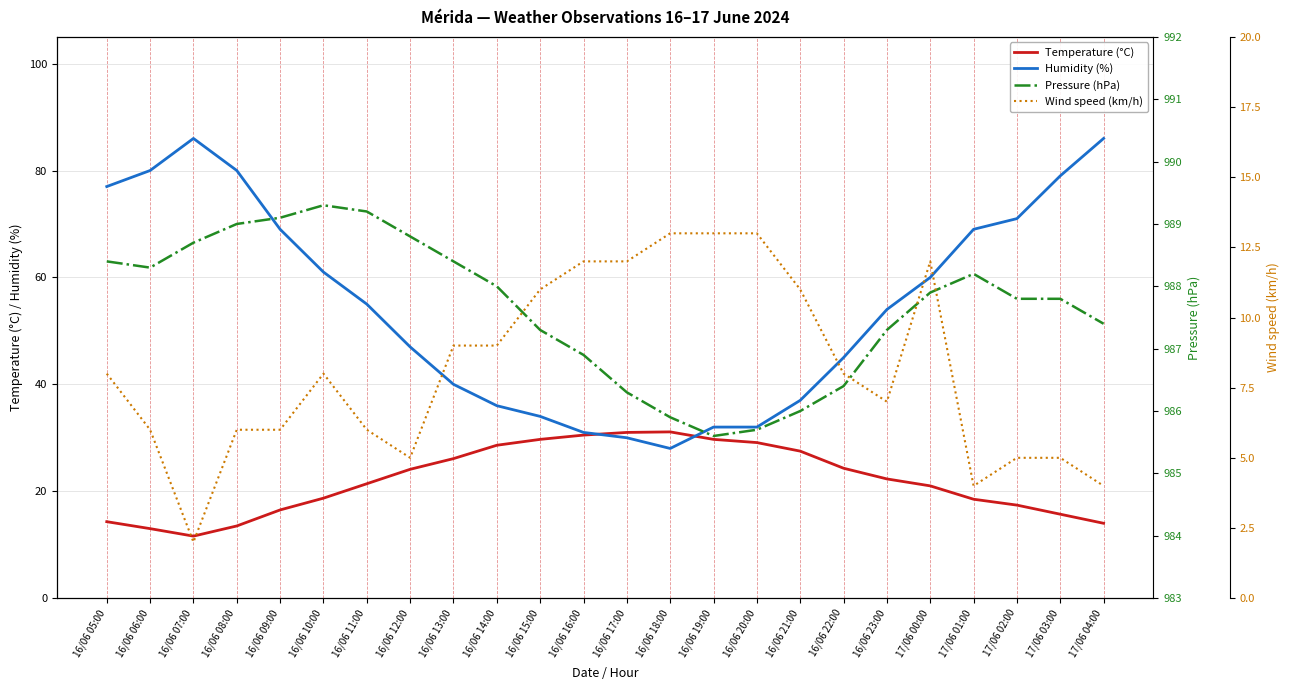

Reading right to left, transcribe all the data shown in this chart.

Temperature (°C): 17/06 04:00=14.0	17/06 03:00=15.7	17/06 02:00=17.4	17/06 01:00=18.5	17/06 00:00=21.0	16/06 23:00=22.3	16/06 22:00=24.3	16/06 21:00=27.5	16/06 20:00=29.1	16/06 19:00=29.7	16/06 18:00=31.1	16/06 17:00=31.0	16/06 16:00=30.5	16/06 15:00=29.7	16/06 14:00=28.6	16/06 13:00=26.1	16/06 12:00=24.1	16/06 11:00=21.4	16/06 10:00=18.7	16/06 09:00=16.5	16/06 08:00=13.5	16/06 07:00=11.6	16/06 06:00=13.0	16/06 05:00=14.3
Humidity (%): 17/06 04:00=86.0	17/06 03:00=79.0	17/06 02:00=71.0	17/06 01:00=69.0	17/06 00:00=60.0	16/06 23:00=54.0	16/06 22:00=45.0	16/06 21:00=37.0	16/06 20:00=32.0	16/06 19:00=32.0	16/06 18:00=28.0	16/06 17:00=30.0	16/06 16:00=31.0	16/06 15:00=34.0	16/06 14:00=36.0	16/06 13:00=40.0	16/06 12:00=47.0	16/06 11:00=55.0	16/06 10:00=61.0	16/06 09:00=69.0	16/06 08:00=80.0	16/06 07:00=86.0	16/06 06:00=80.0	16/06 05:00=77.0
Pressure (hPa): 17/06 04:00=987.4	17/06 03:00=987.8	17/06 02:00=987.8	17/06 01:00=988.2	17/06 00:00=987.9	16/06 23:00=987.3	16/06 22:00=986.4	16/06 21:00=986.0	16/06 20:00=985.7	16/06 19:00=985.6	16/06 18:00=985.9	16/06 17:00=986.3	16/06 16:00=986.9	16/06 15:00=987.3	16/06 14:00=988.0	16/06 13:00=988.4	16/06 12:00=988.8	16/06 11:00=989.2	16/06 10:00=989.3	16/06 09:00=989.1	16/06 08:00=989.0	16/06 07:00=988.7	16/06 06:00=988.3	16/06 05:00=988.4
Wind speed (km/h): 17/06 04:00=4.0	17/06 03:00=5.0	17/06 02:00=5.0	17/06 01:00=4.0	17/06 00:00=12.0	16/06 23:00=7.0	16/06 22:00=8.0	16/06 21:00=11.0	16/06 20:00=13.0	16/06 19:00=13.0	16/06 18:00=13.0	16/06 17:00=12.0	16/06 16:00=12.0	16/06 15:00=11.0	16/06 14:00=9.0	16/06 13:00=9.0	16/06 12:00=5.0	16/06 11:00=6.0	16/06 10:00=8.0	16/06 09:00=6.0	16/06 08:00=6.0	16/06 07:00=2.0	16/06 06:00=6.0	16/06 05:00=8.0